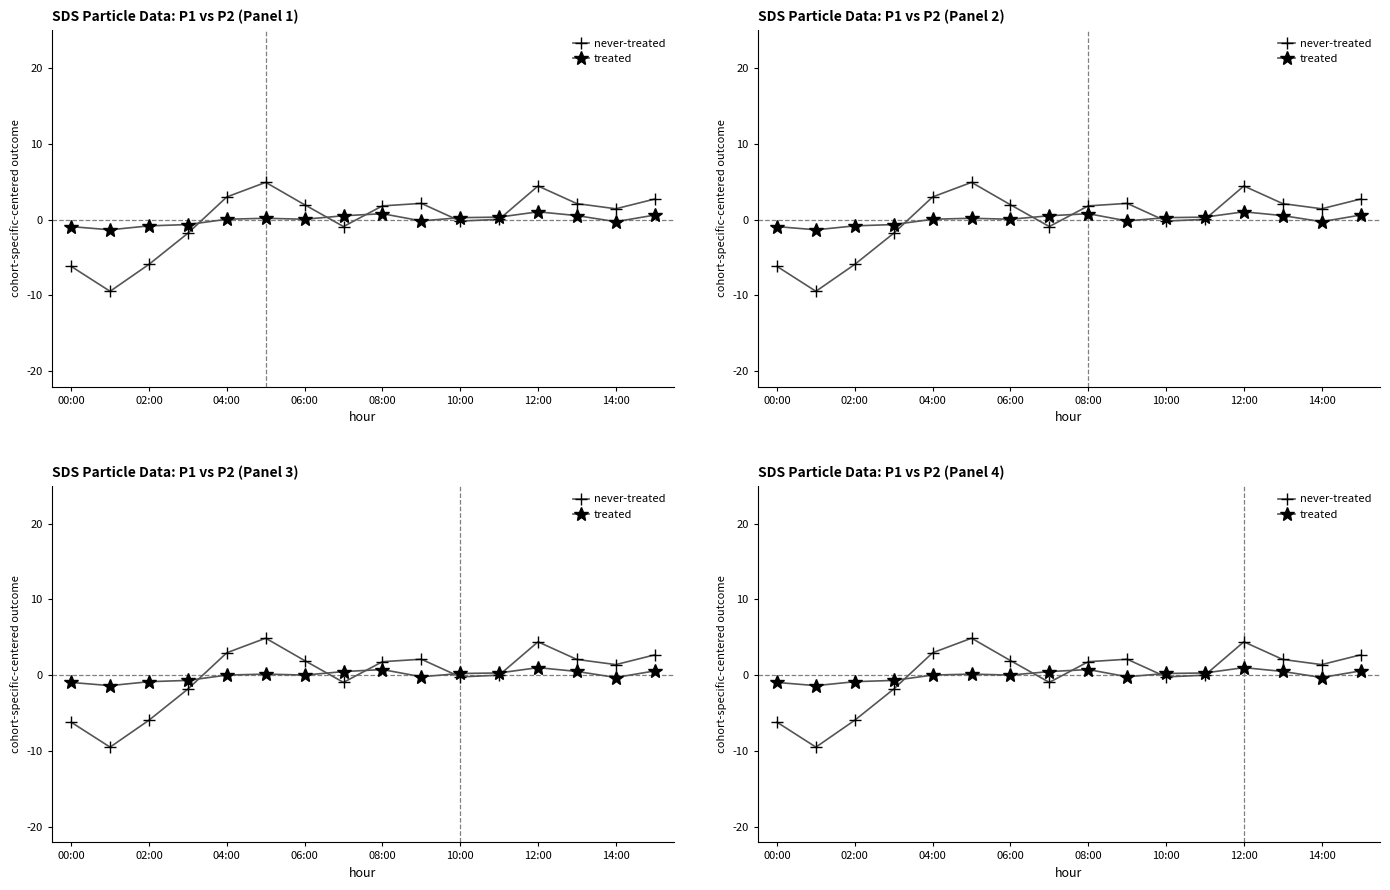

Rank the series by their maximum value, from highest to lowest.

never-treated, treated